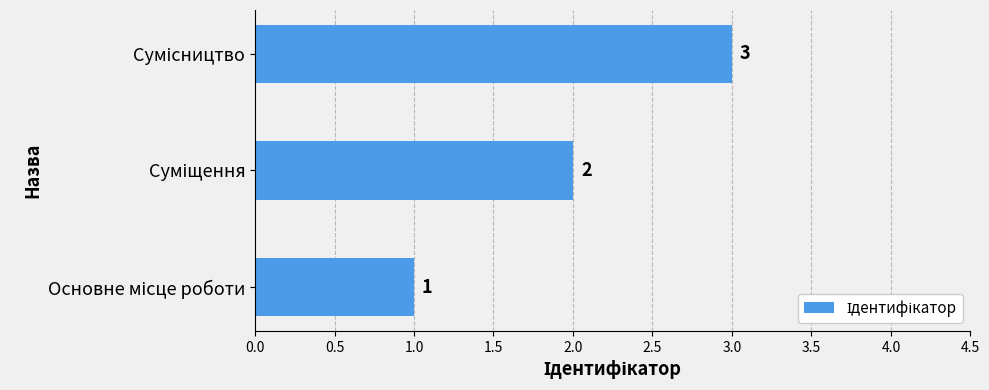

What is the sum of all values?

6